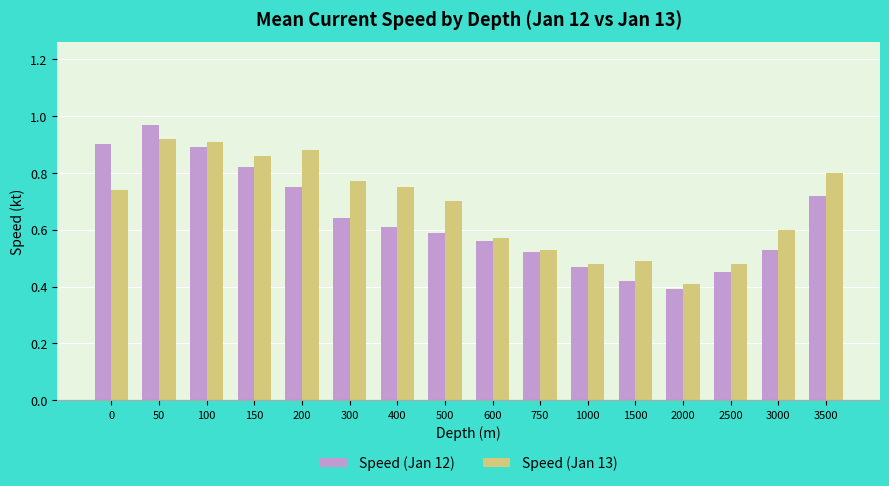

How many distinct data groups are displayed?

2